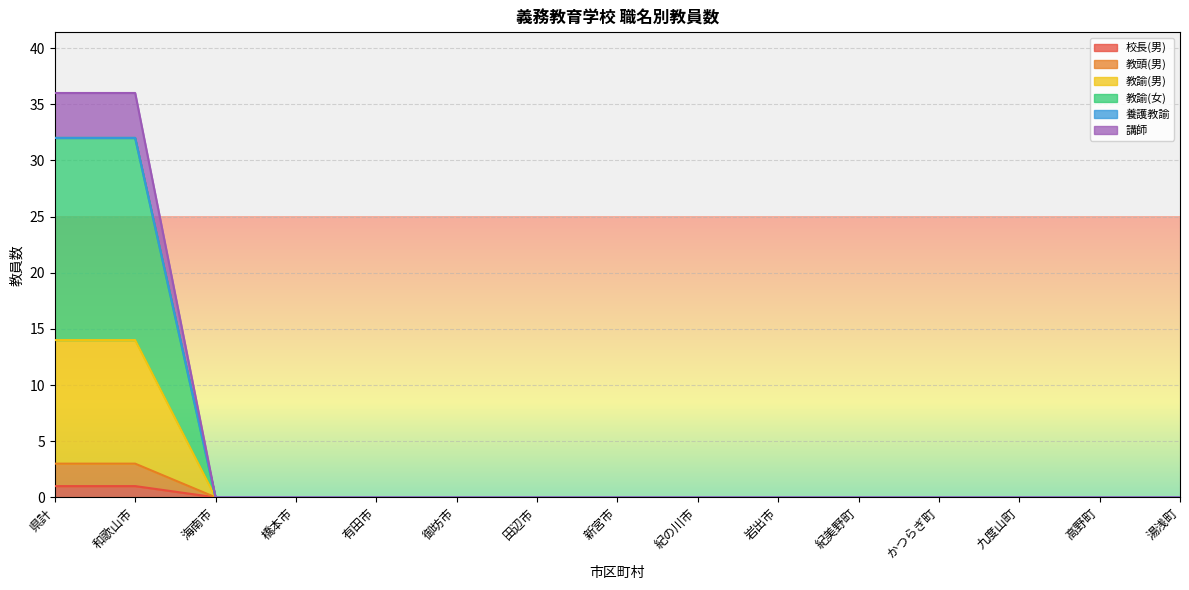

How many data points in 校長(男) are above 0?

2